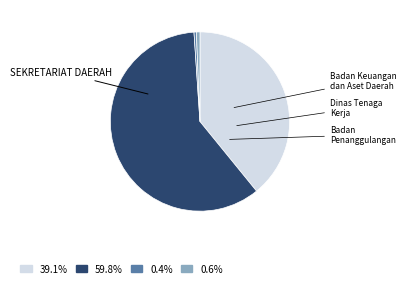

Does any single category account for the majority?

Yes